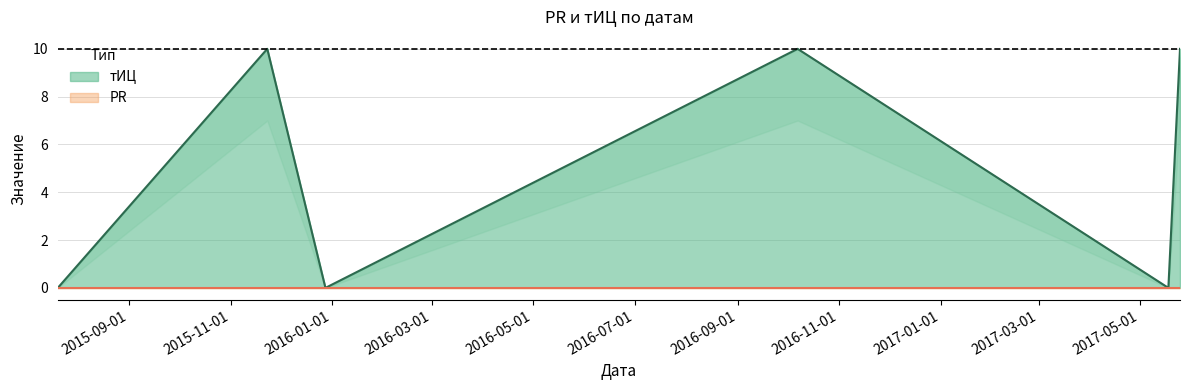

Count the number of categories in the chart.

6